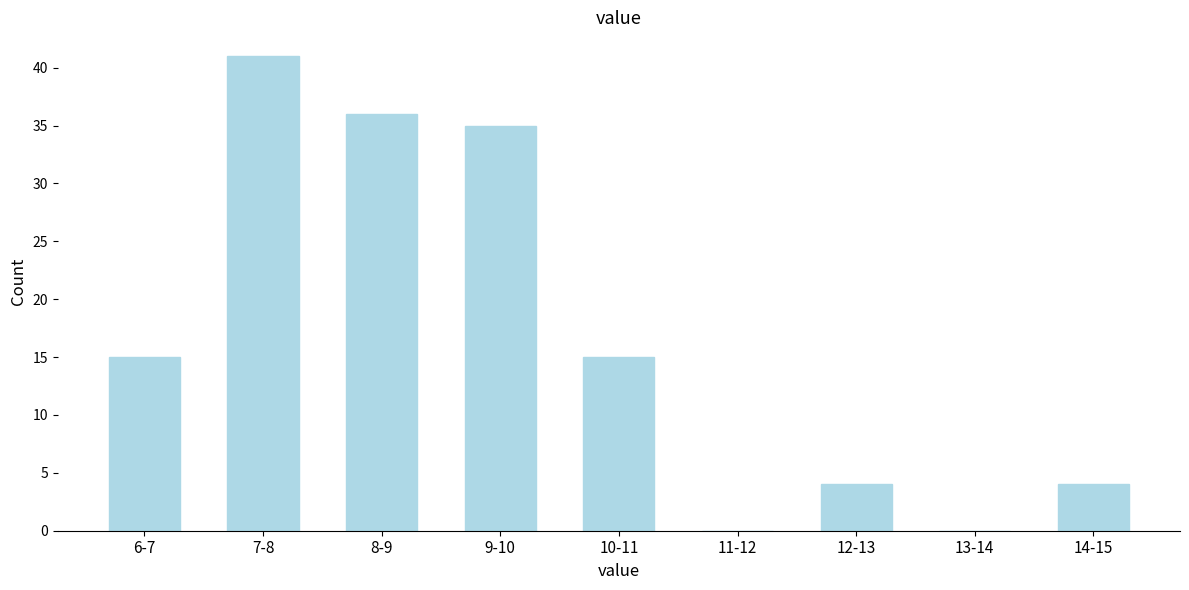

Reading left to right, what are all the values shown in this chart?

6-7=15	7-8=41	8-9=36	9-10=35	10-11=15	11-12=0	12-13=4	13-14=0	14-15=4